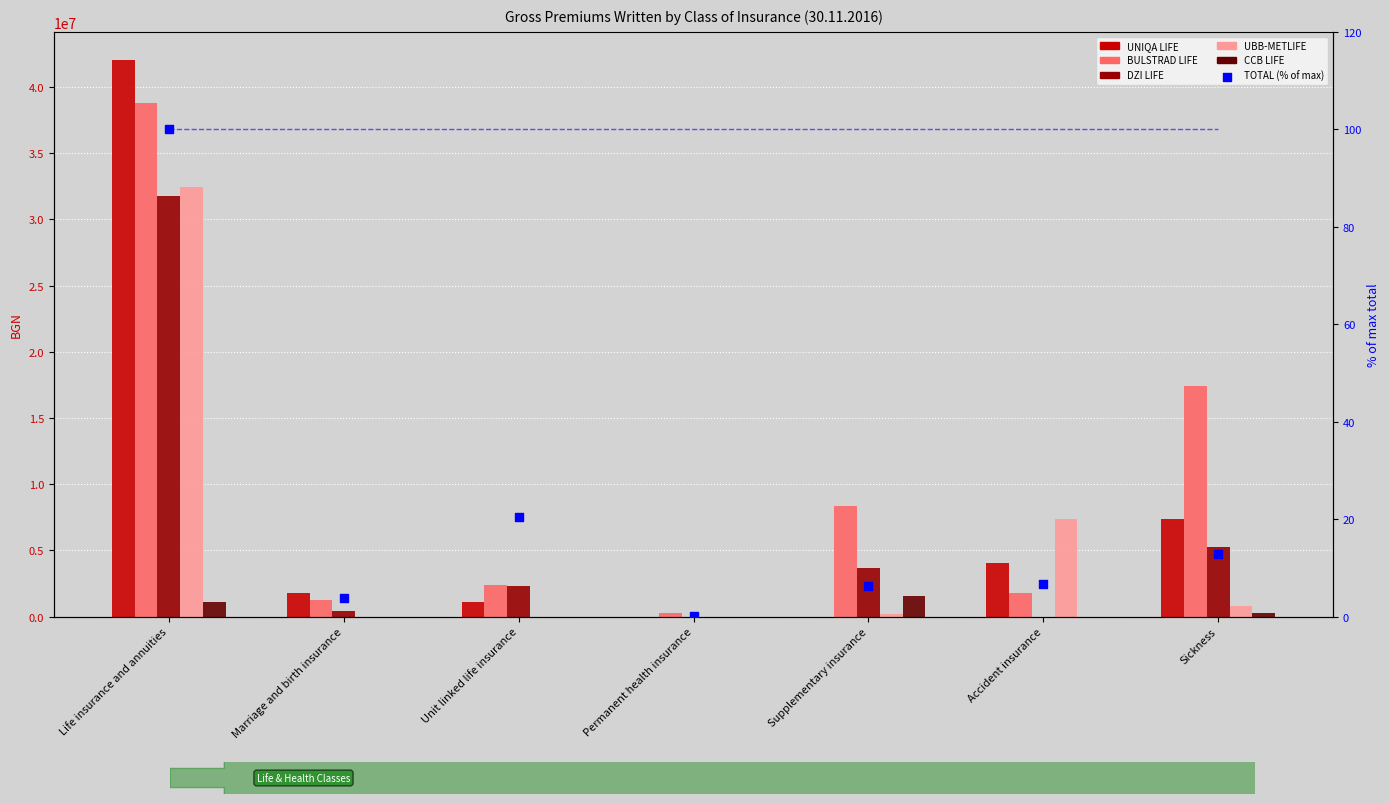

Which series has the widest spread of Y values?

UNIQA LIFE